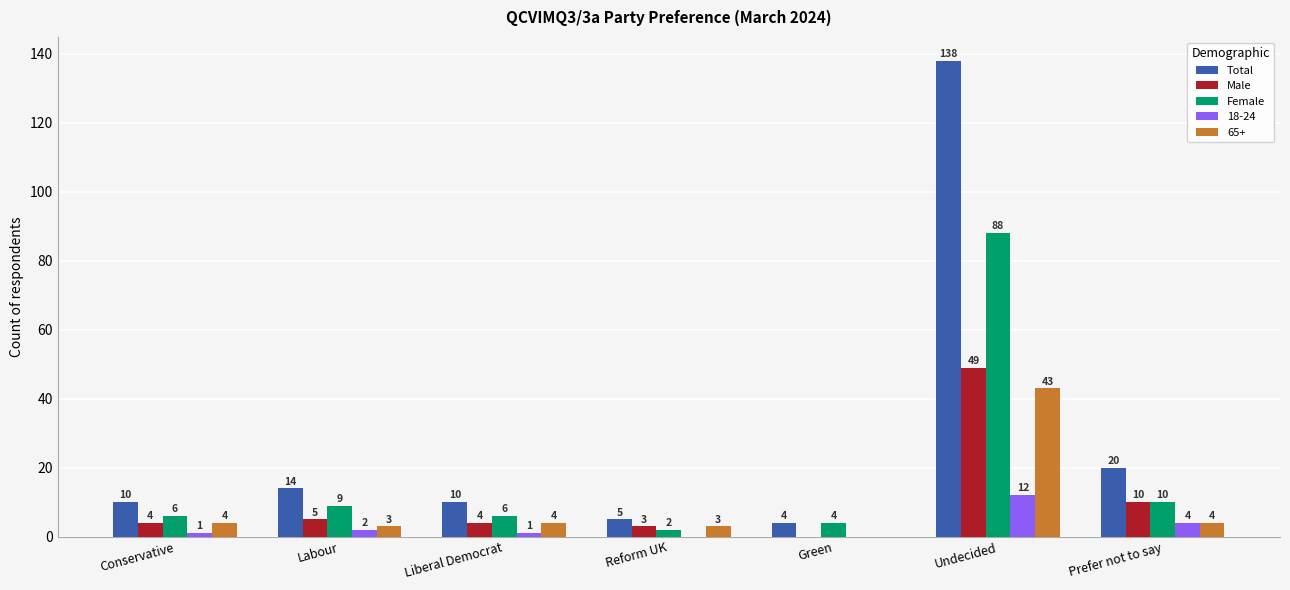

At which label does Male reach its peak?

Undecided